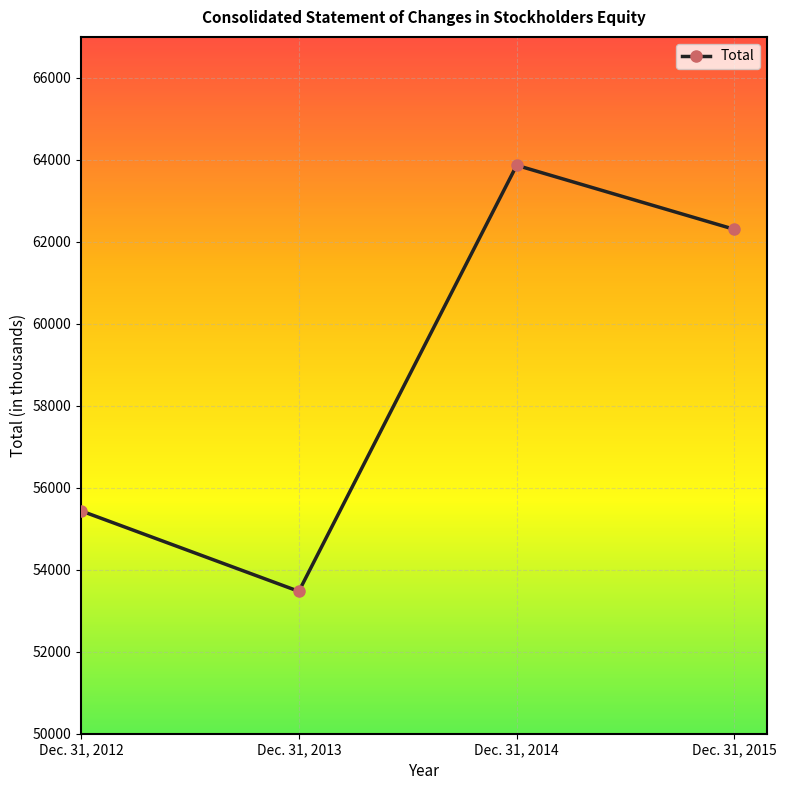

Reading right to left, list all the values displayed in this chart.

62304	63867	53473	55437